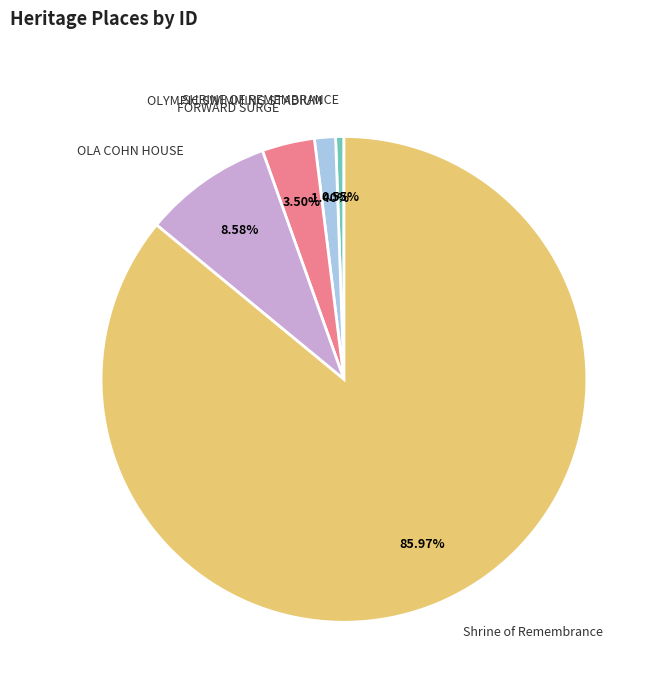

Do Shrine of Remembrance and OLA COHN HOUSE together represent more than half of the pie?

Yes